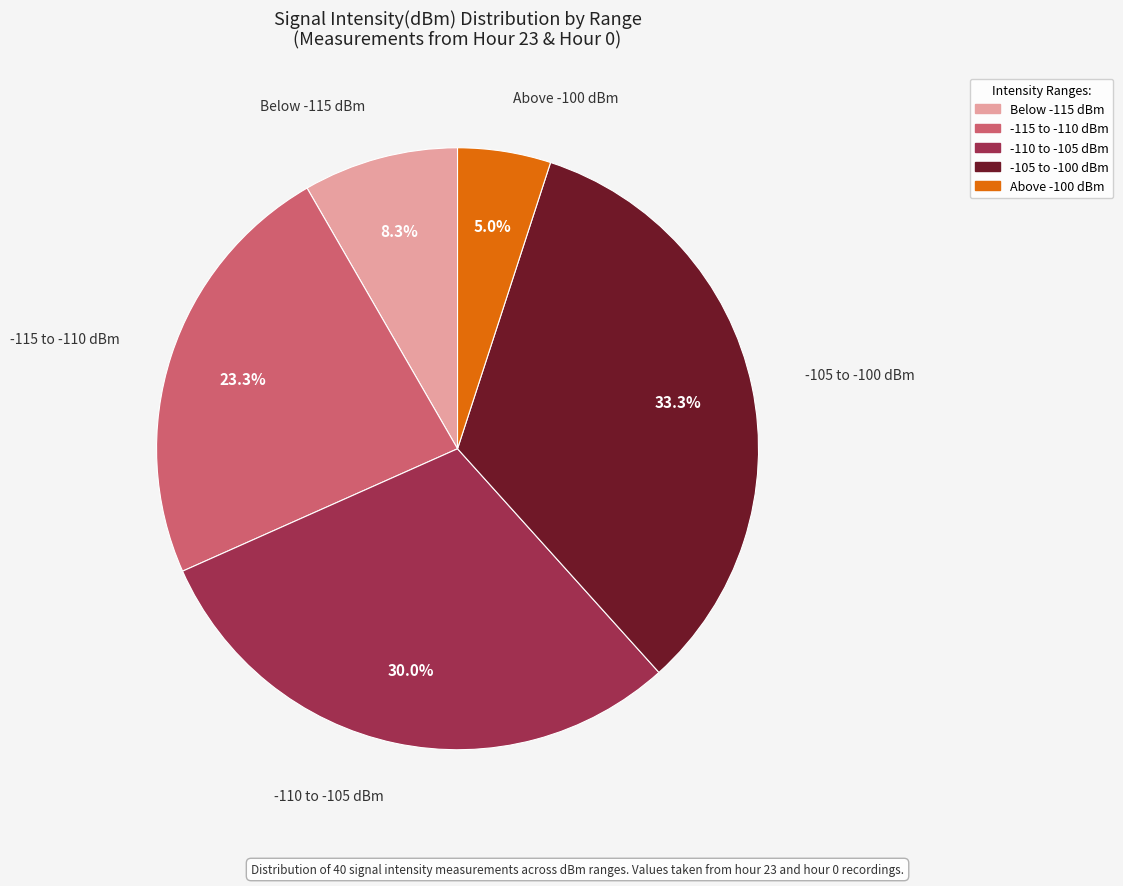

Which slice is the largest?

-105 to -100 dBm